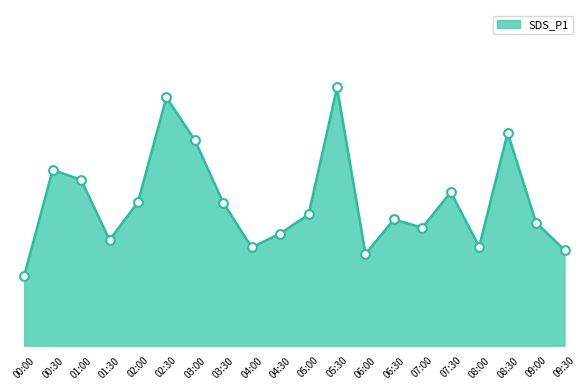

What is the change in value from 04:30 to 07:30?

+1.7